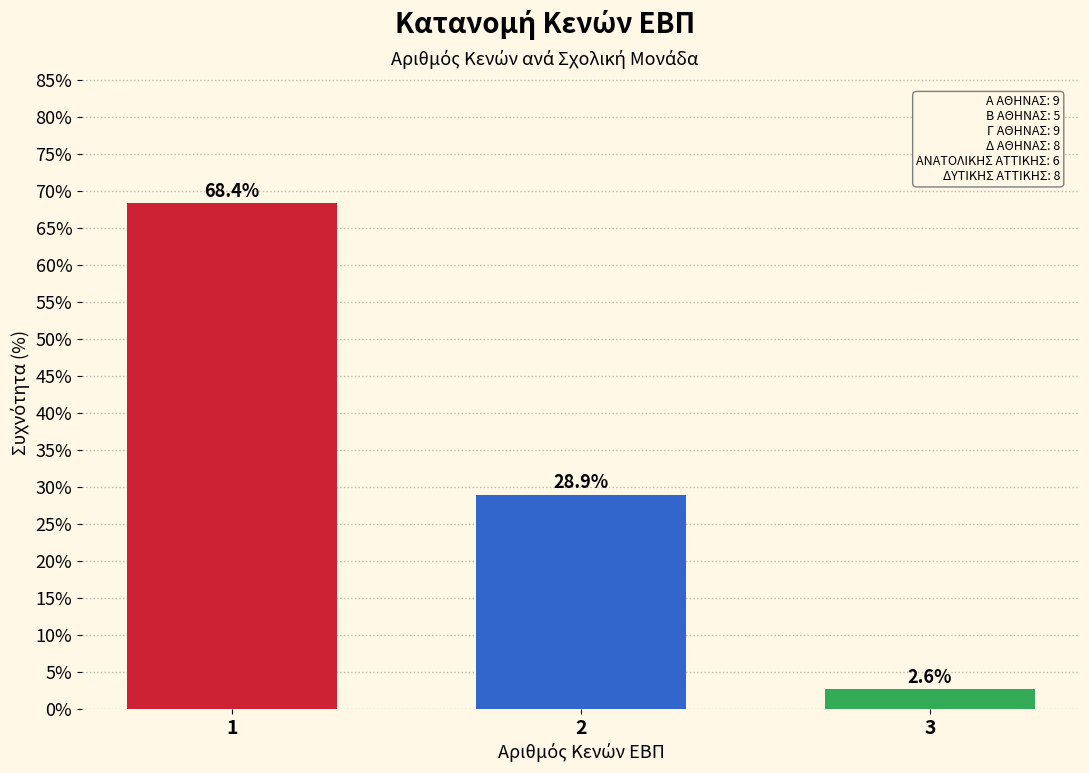

Reading right to left, what are all the values shown in this chart?

3=2.6	2=28.9	1=68.4